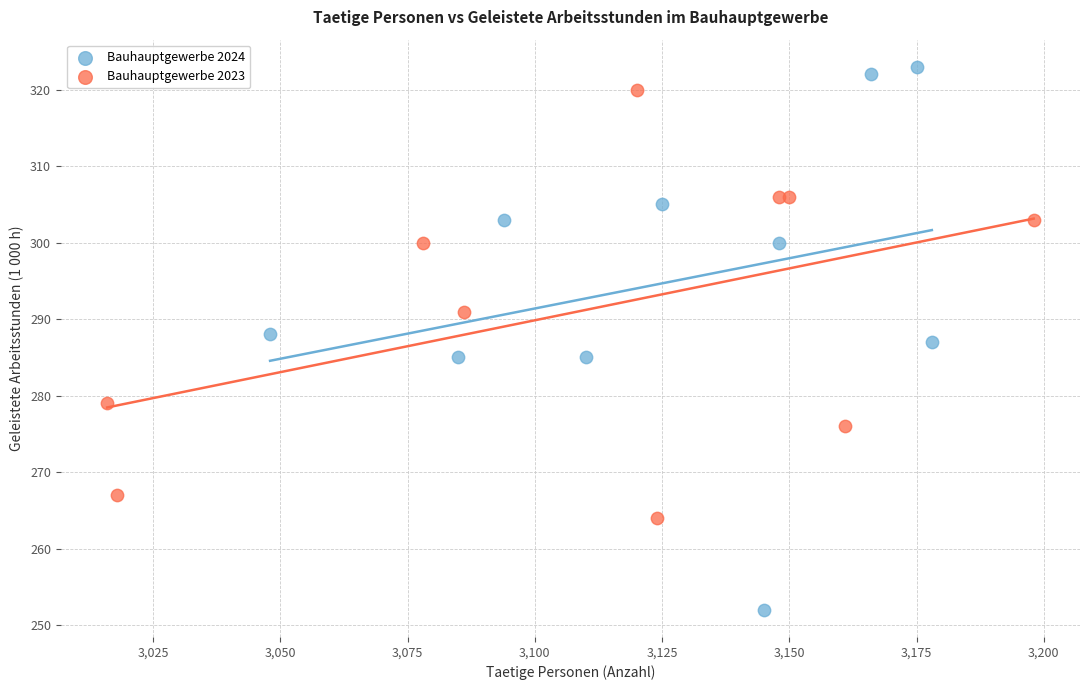

Which series has the largest Y range (max minus min)?

Bauhauptgewerbe 2024